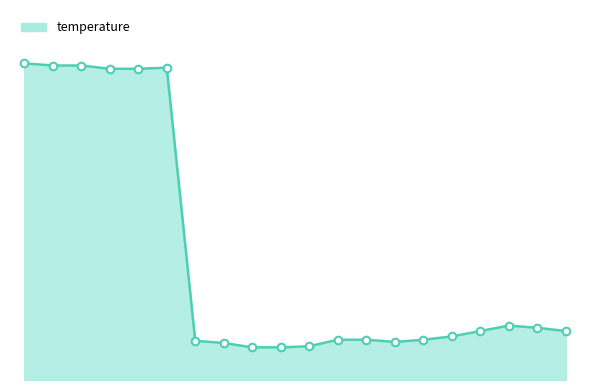

Is this an area chart (filled region under the line)?

Yes